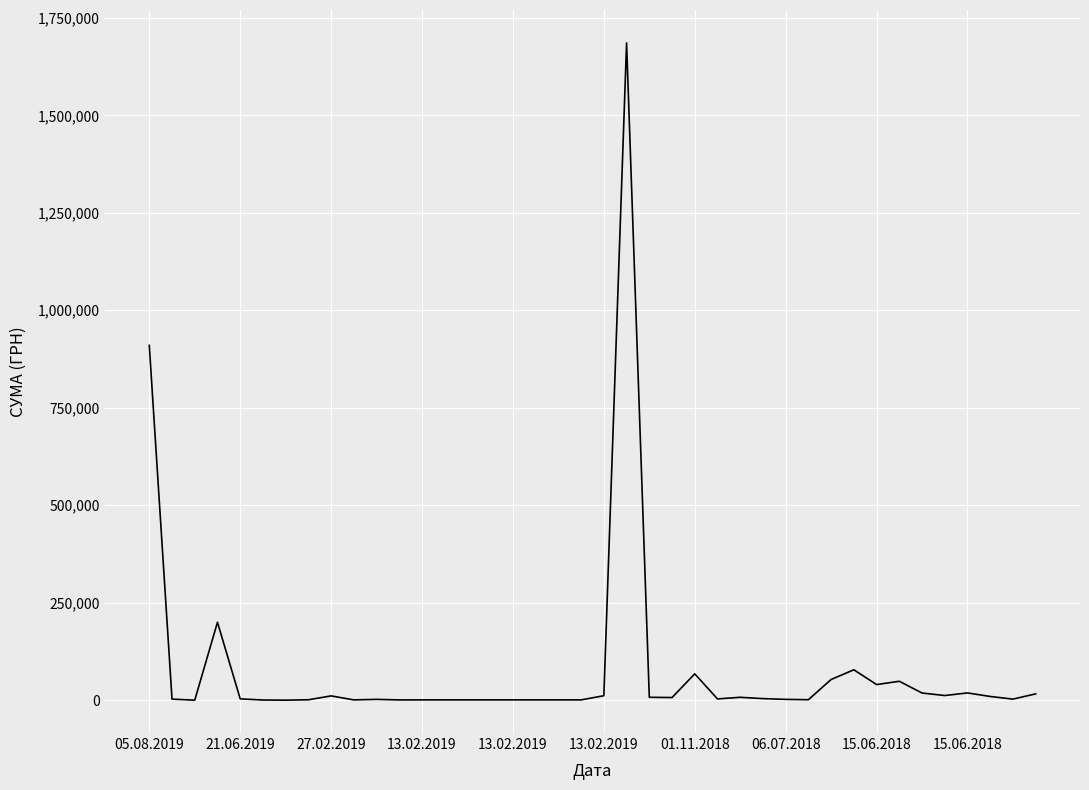

What is the minimum value shown in the chart?

136.6